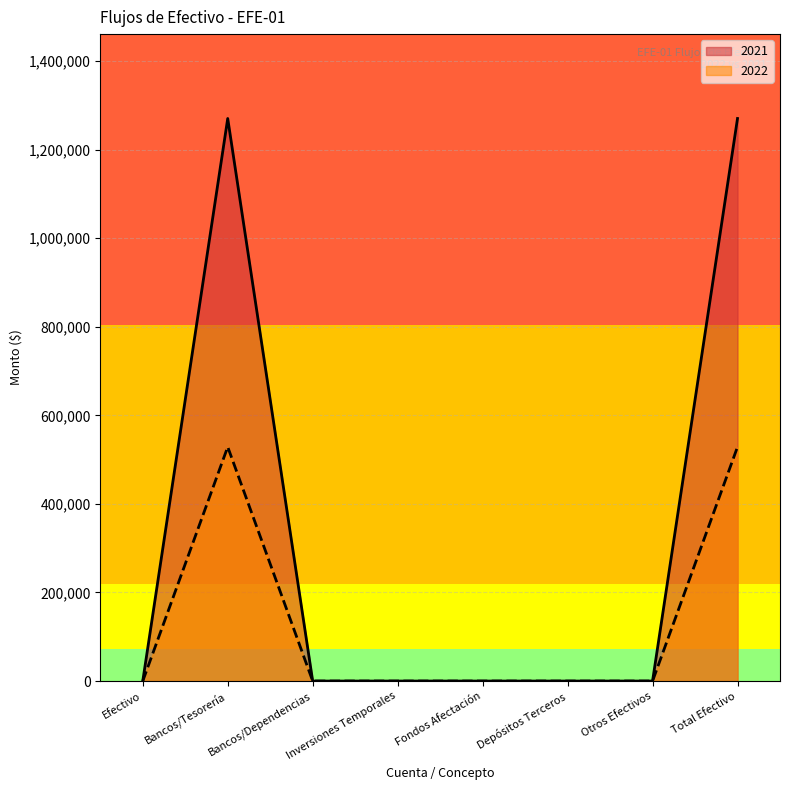

What is the difference between the second highest and second lowest values in the 2022 series?

528695.6